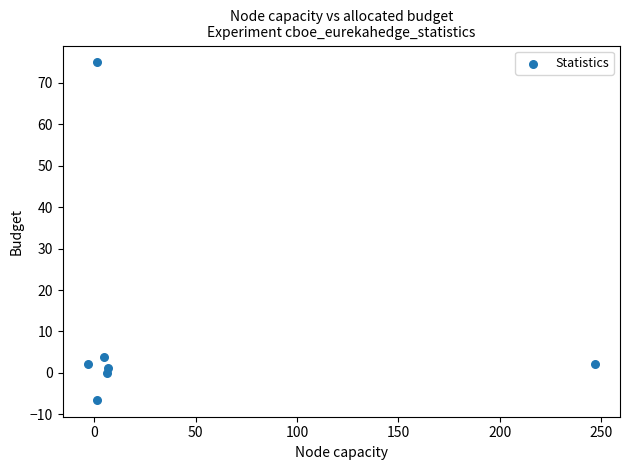

What is the range of X values (max minus min)?

249.8